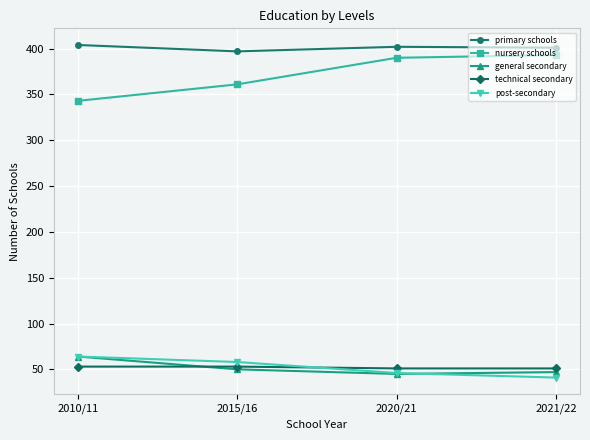

What is the difference between the highest and lowest values at 2010/11?

351